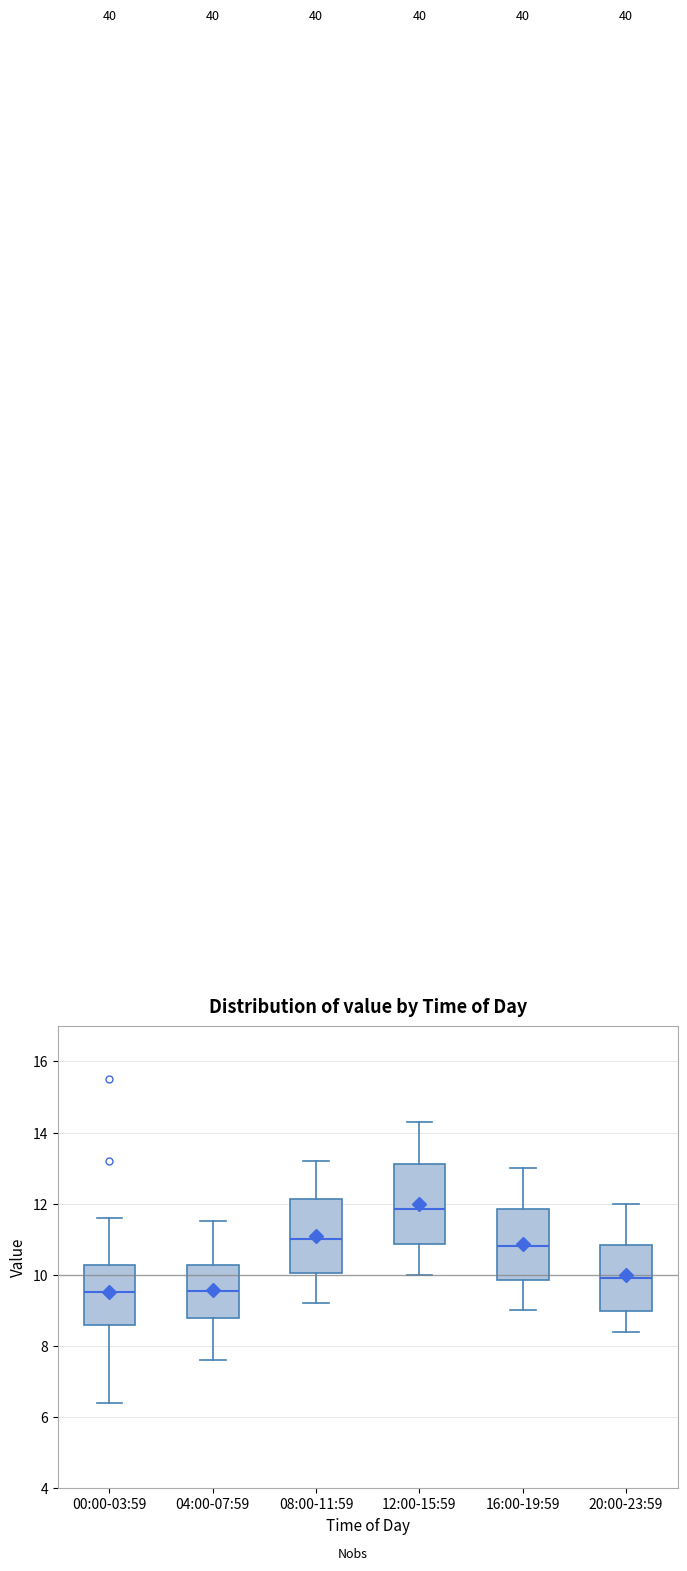

Where does the upper whisker of the box for 00:00-03:59 end on the y-axis? The values are not printed on the chart, so give them approximately, as read against the axis.

11.6